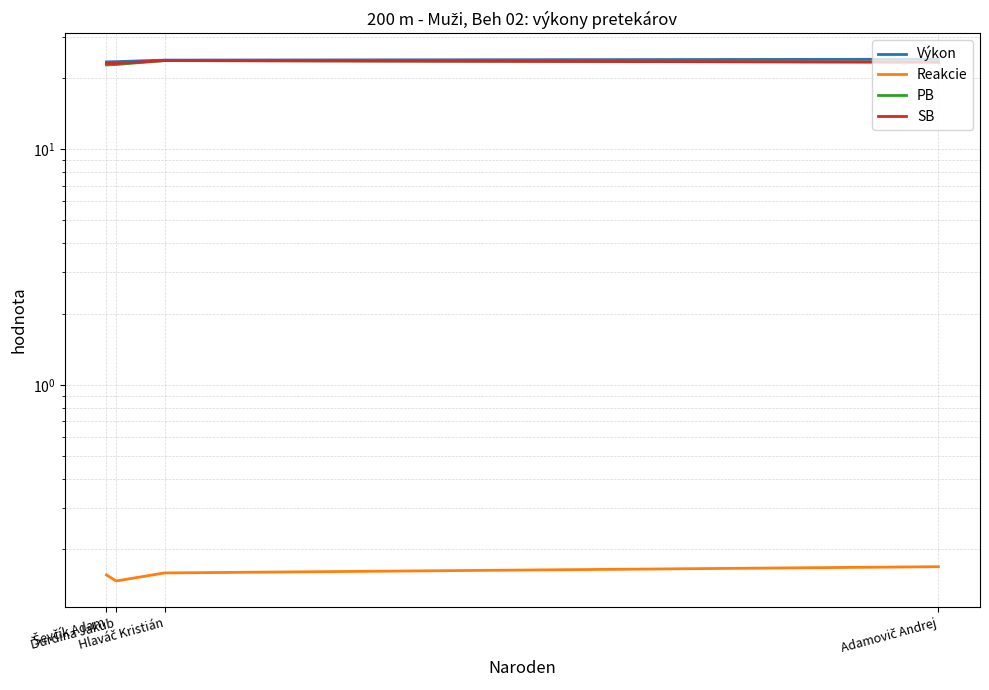

How many lines are shown in the chart?

4